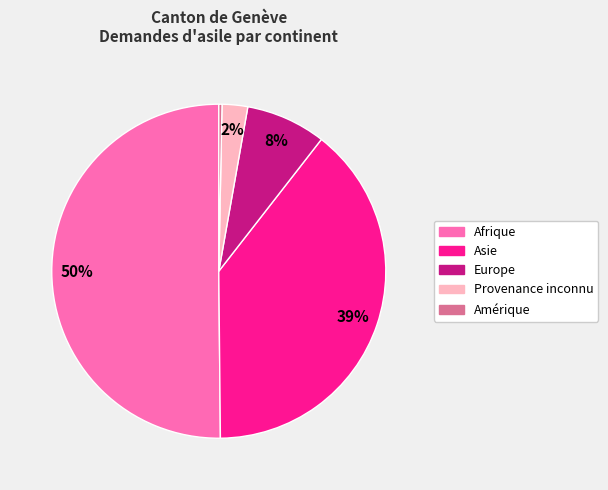

Which category accounts for the majority?

Afrique